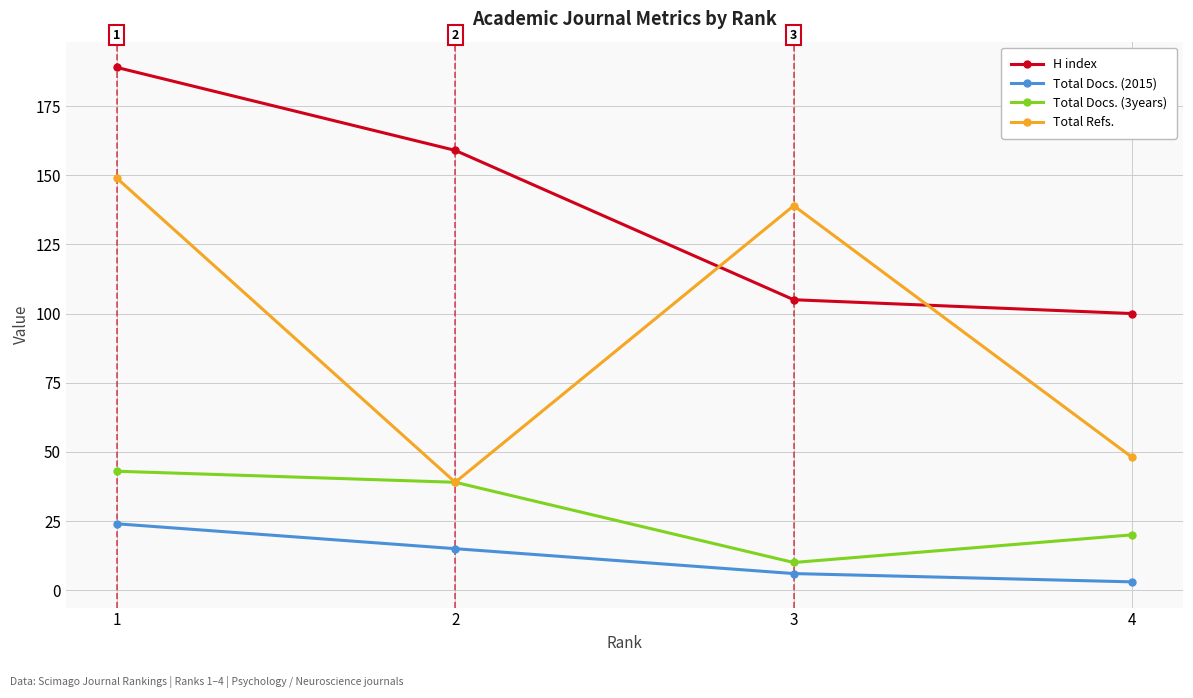

At which label does Total Refs. reach its peak?

1